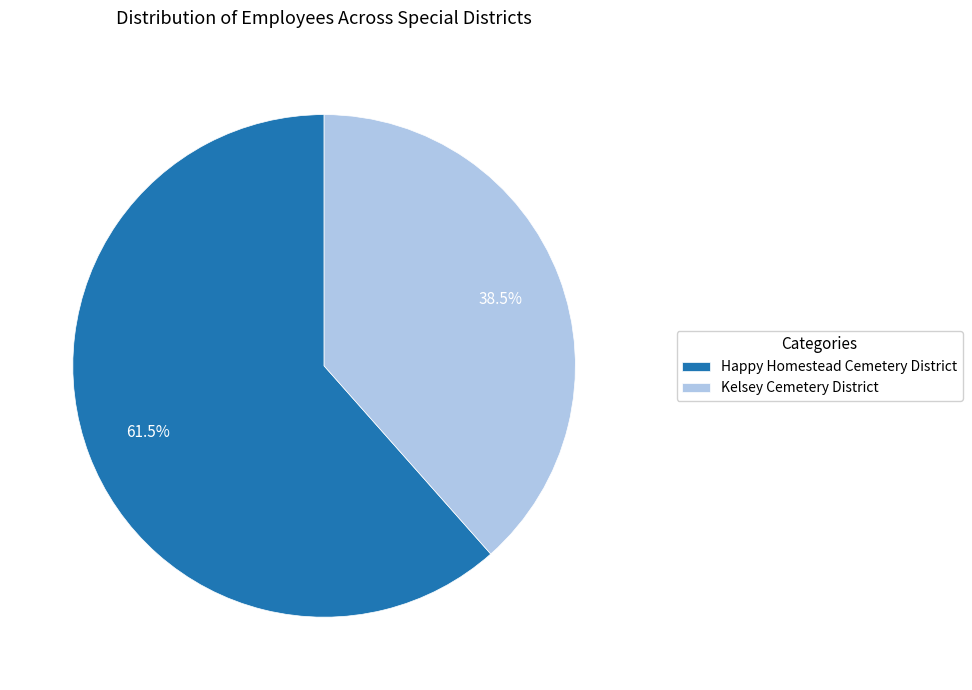

How many segments does this pie chart have?

2